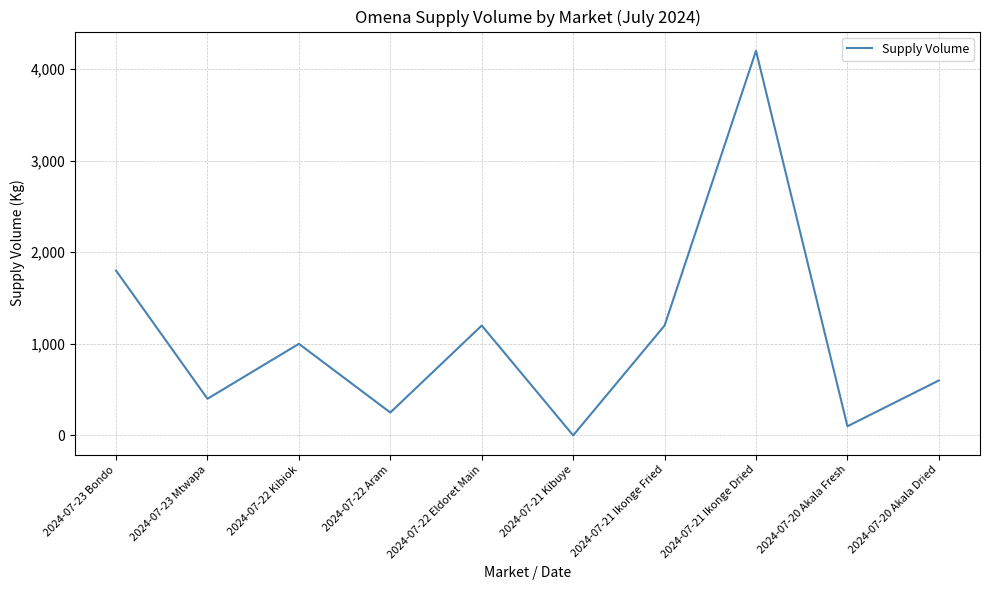

Which label corresponds to the smallest value in the chart?

2024-07-21 Kibuye